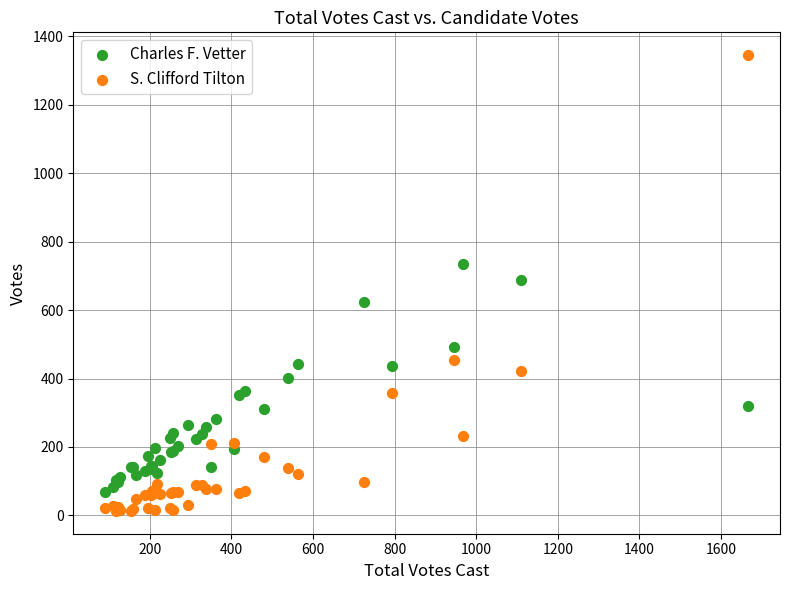

Which series reaches the minimum Y coordinate?

S. Clifford Tilton